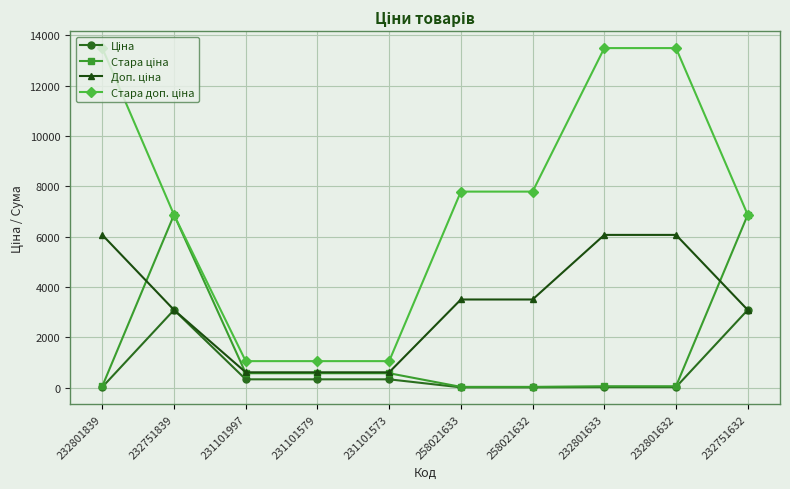

At how many categories does at least one series exceed 5870?

7